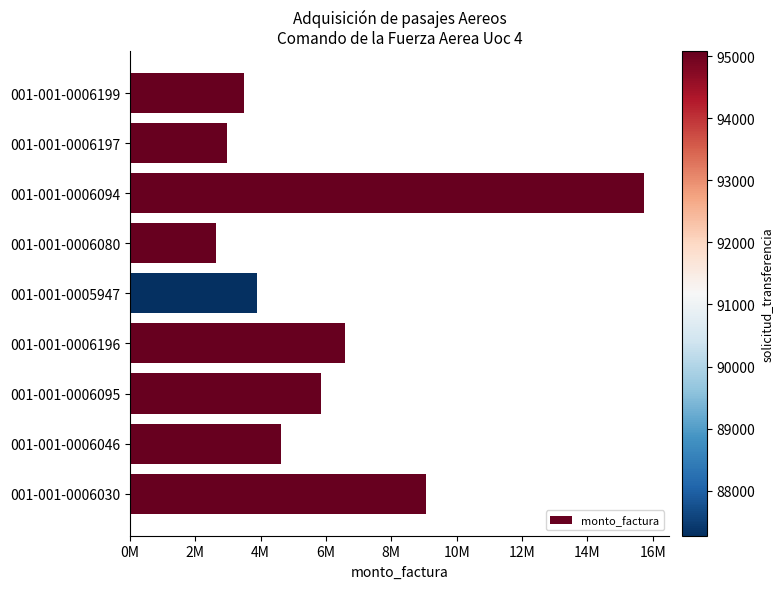

List the labels in order of value, smallest first.

001-001-0006080, 001-001-0006197, 001-001-0006199, 001-001-0005947, 001-001-0006046, 001-001-0006095, 001-001-0006196, 001-001-0006030, 001-001-0006094